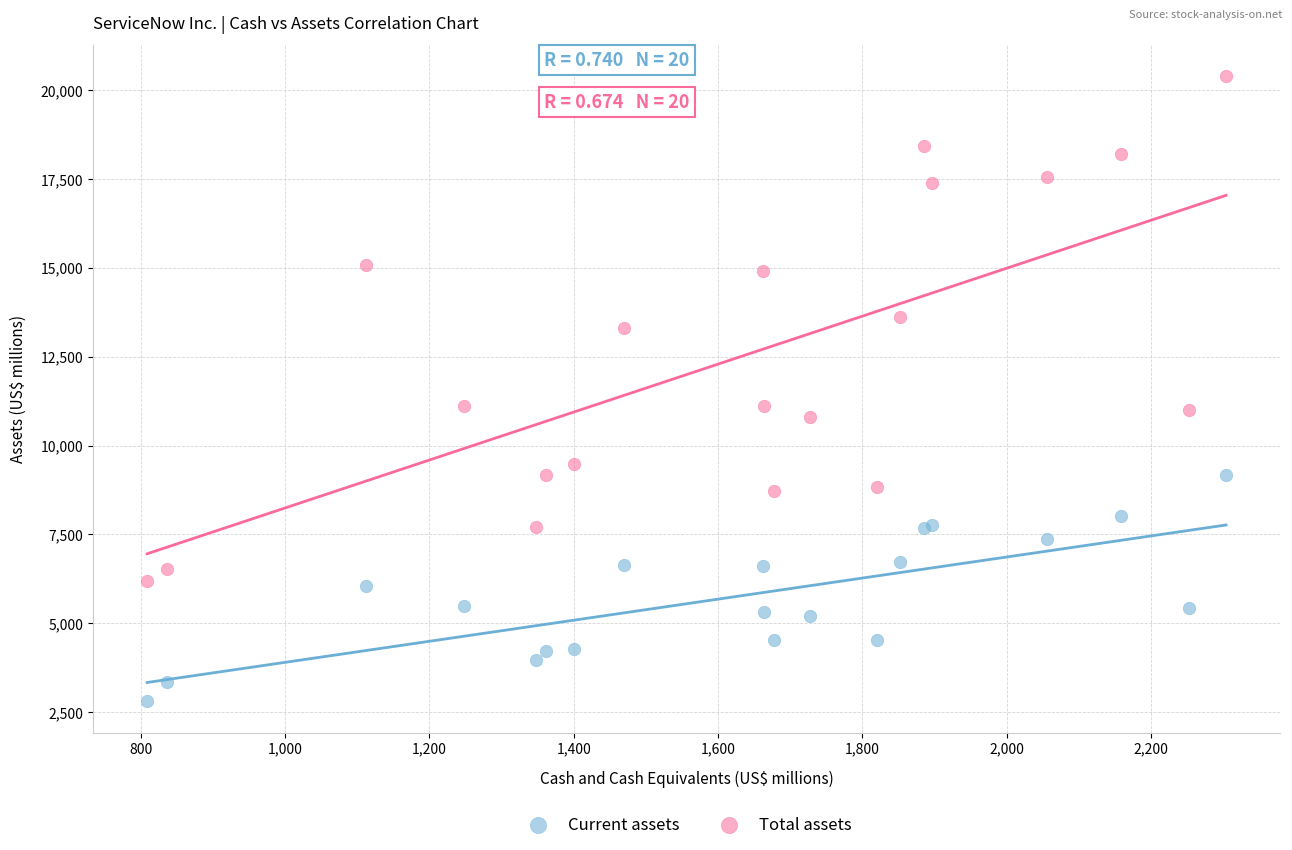

What are all the series names shown in the legend?

Current assets, Total assets